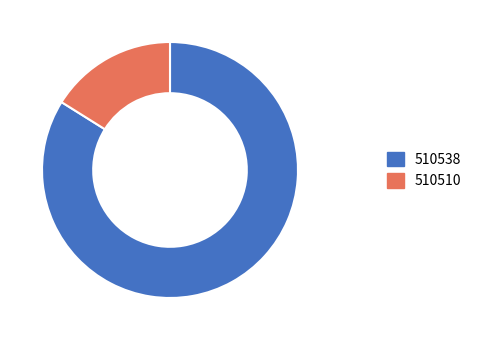

True or false: 510510 accounts for 16% of the total.

True